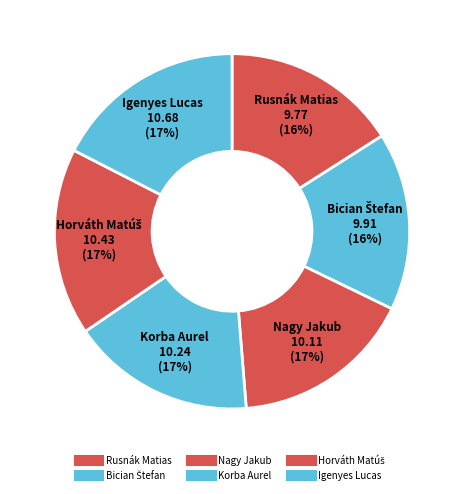

To the nearest percent, what is the average slice percentage?

17%